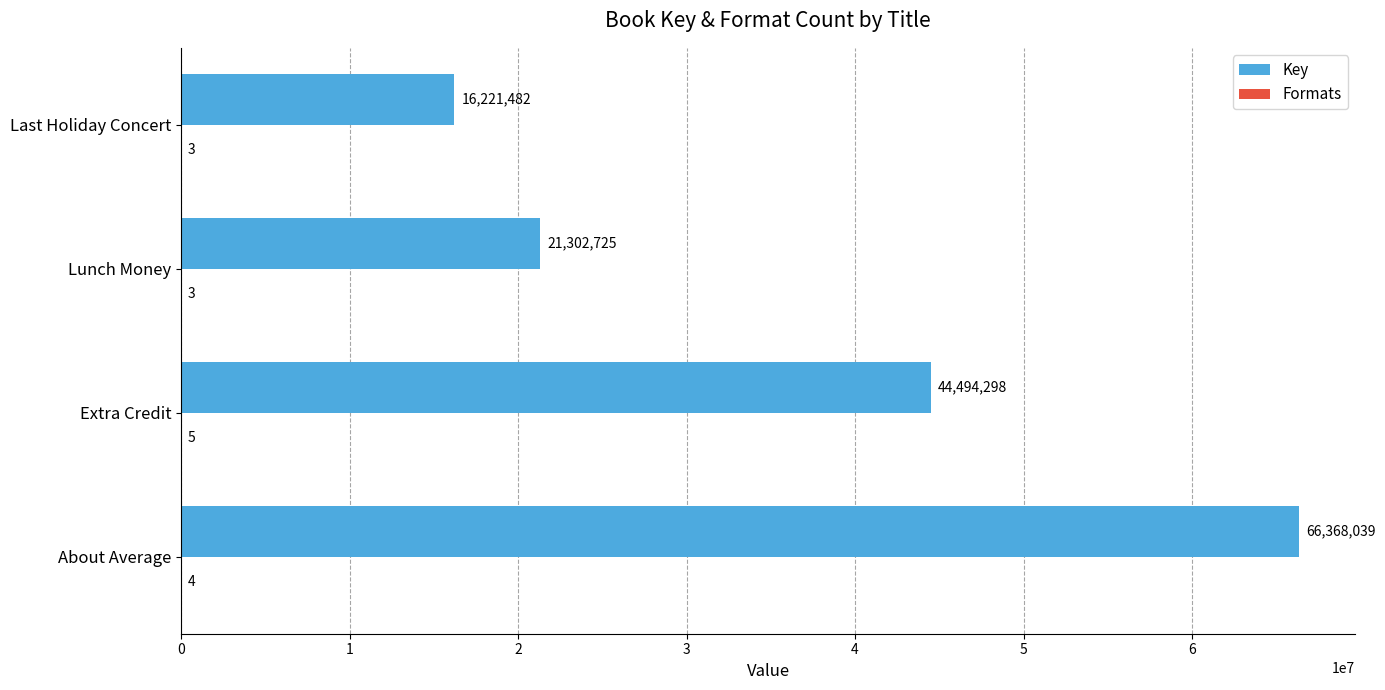

Which series has the largest total across all categories?

Key